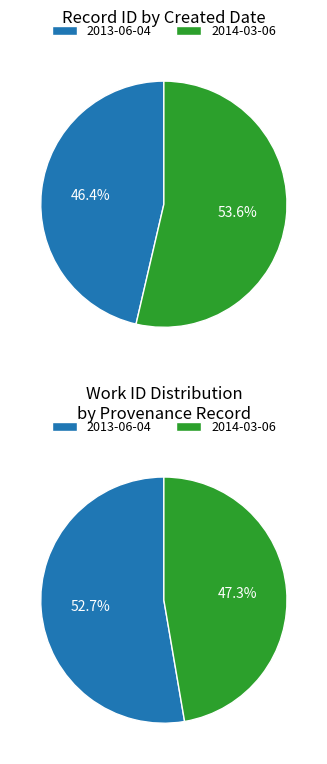

What is the ratio of the value at 2014-03-06 to the value at 2013-06-04?

1.2